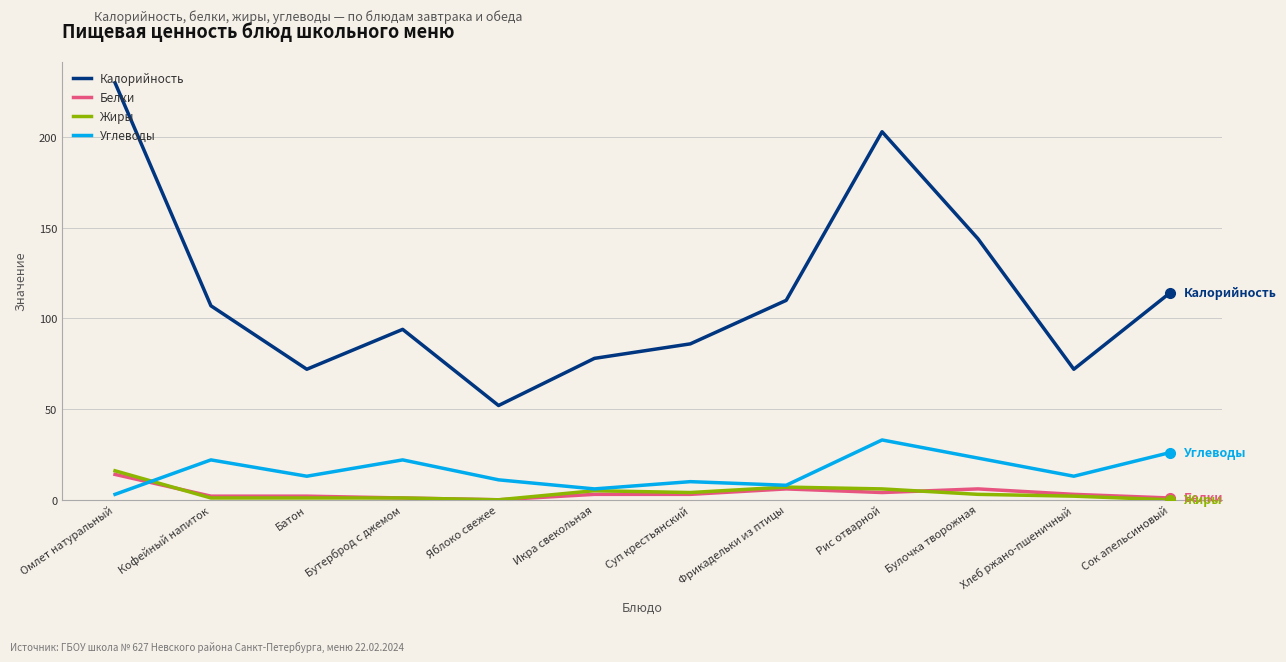

True or false: Калорийность has a value of 344 at Рис отварной.

False